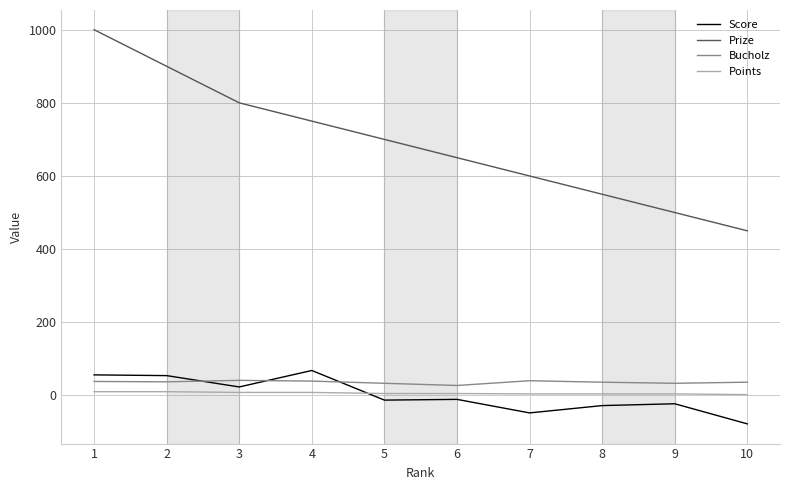

What is the maximum value for Prize?

1000